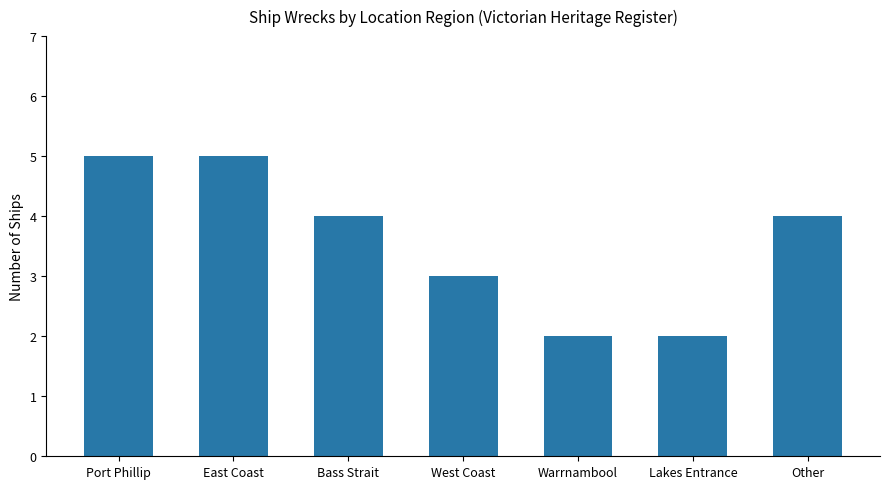

Count the number of categories in the chart.

7